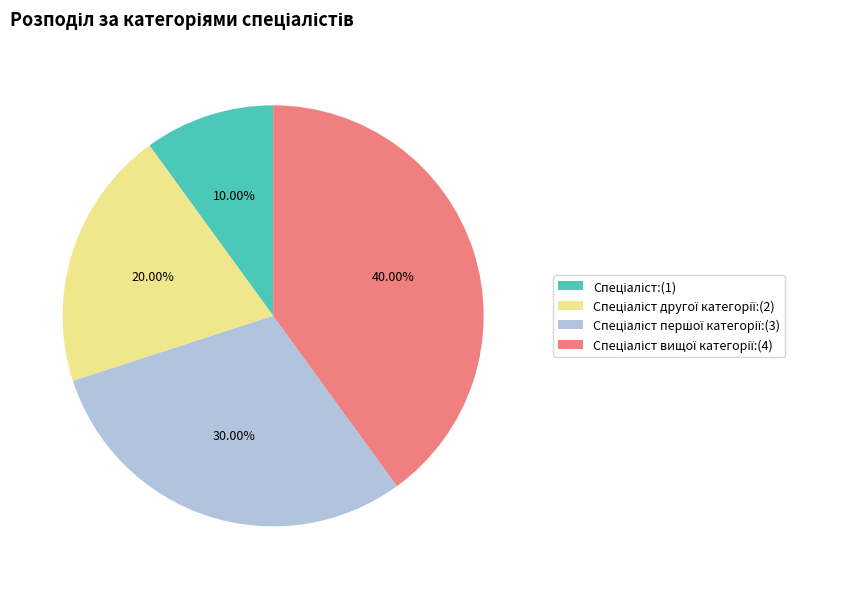

How many segments does this pie chart have?

4